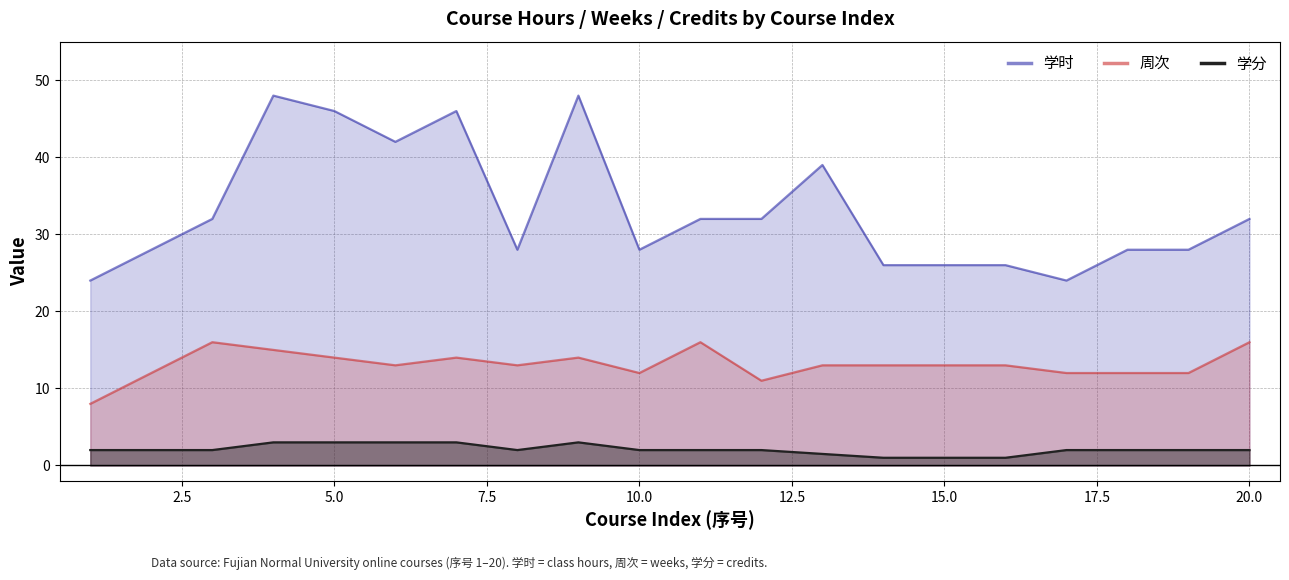

What are all the series names shown in the legend?

学时, 周次, 学分